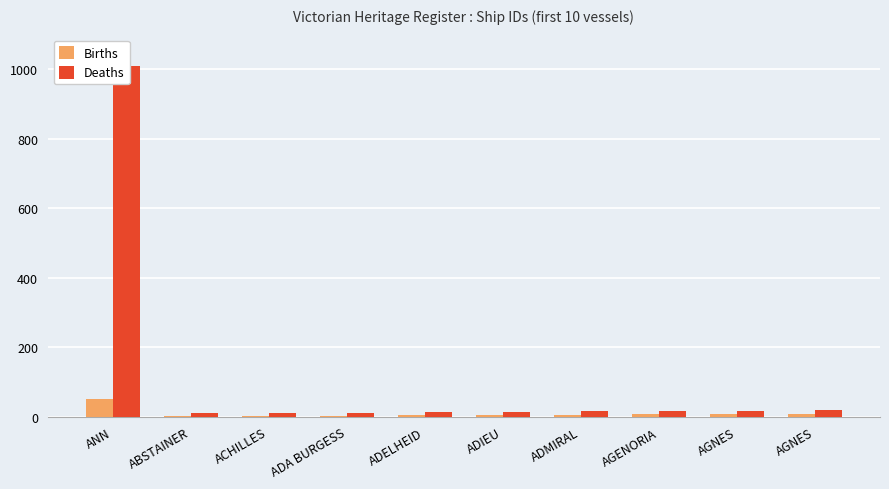

At which label does Births reach its minimum?

ABSTAINER